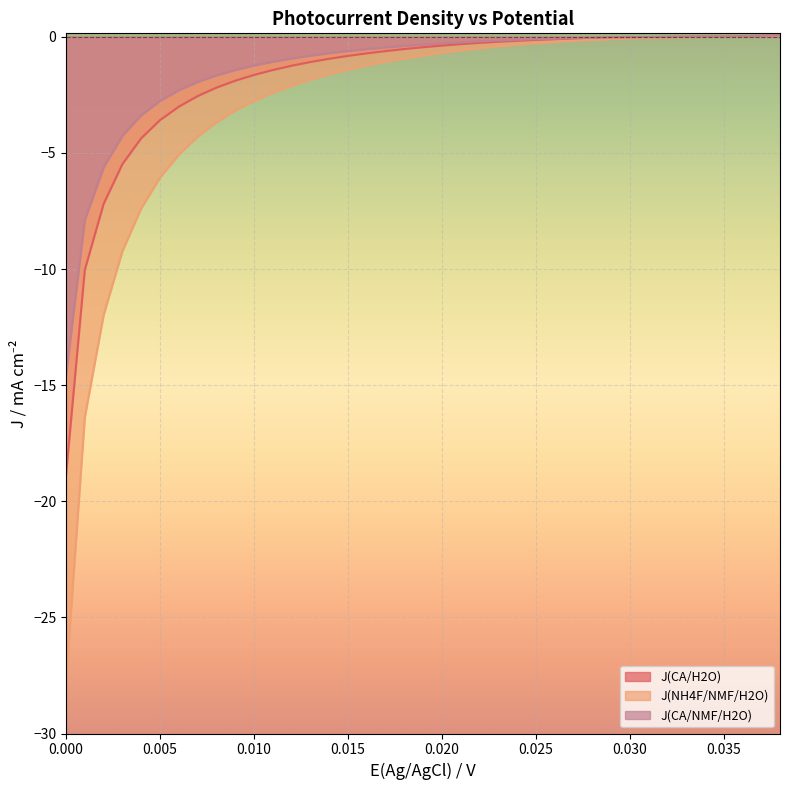

What is the total value across all series at 0.005?

-12.4